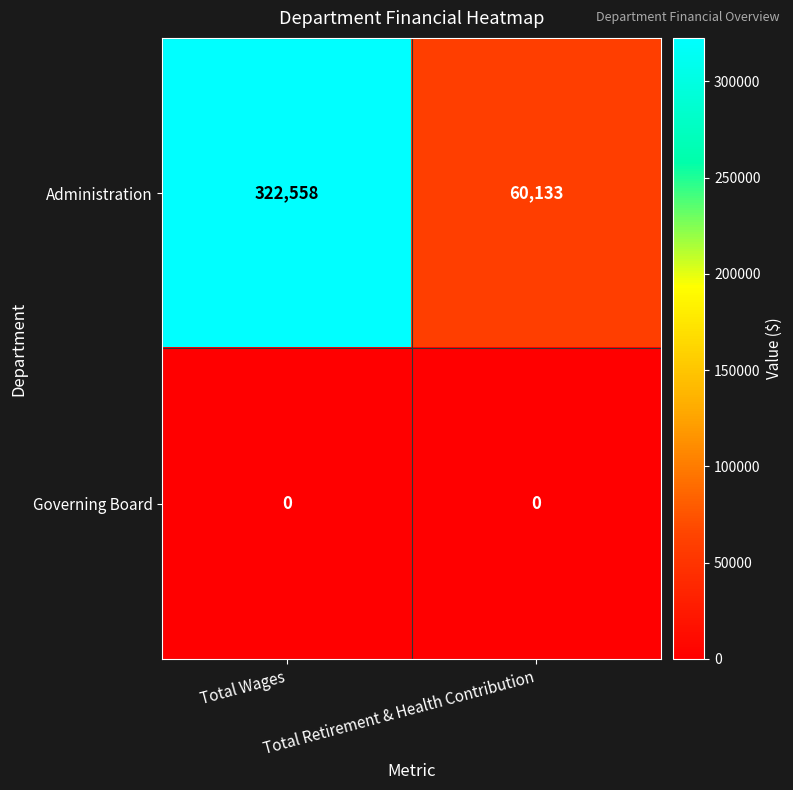

At which label is Administration closest to 191345?

Total Retirement & Health Contribution